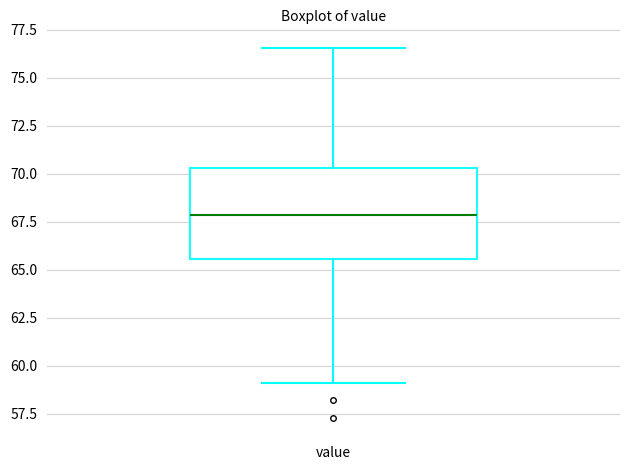

Read this box plot against the y-axis: the position of the median line, the range covered by the box, and the ends of both whiskers. The values are not printed on the chart, so give them approximately, as read against the axis.

median 68.0, box 65.5 to 70.5, whiskers 59.0 to 76.5